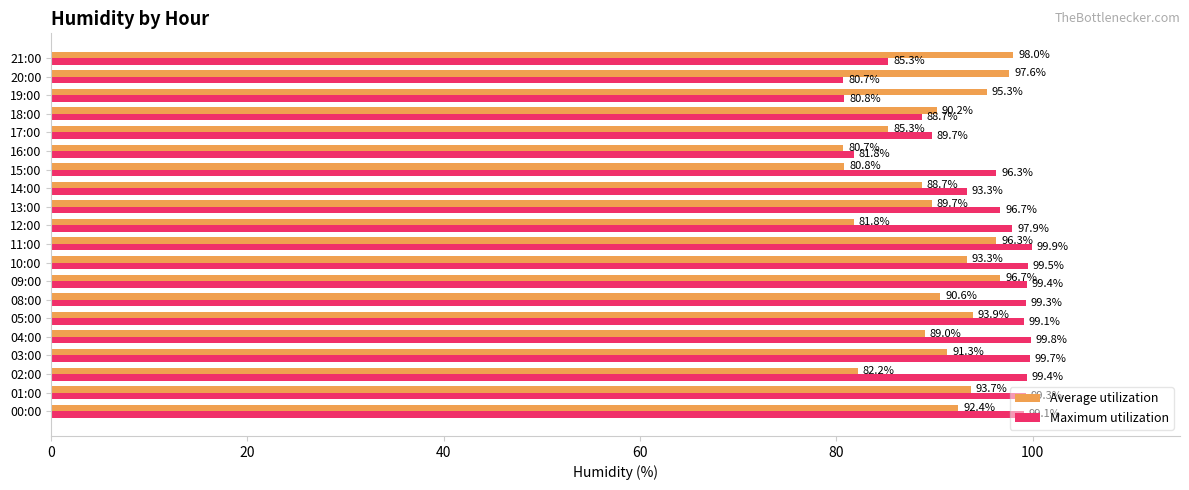

What is the difference between the maximum and minimum values in the Average utilization series?

17.3